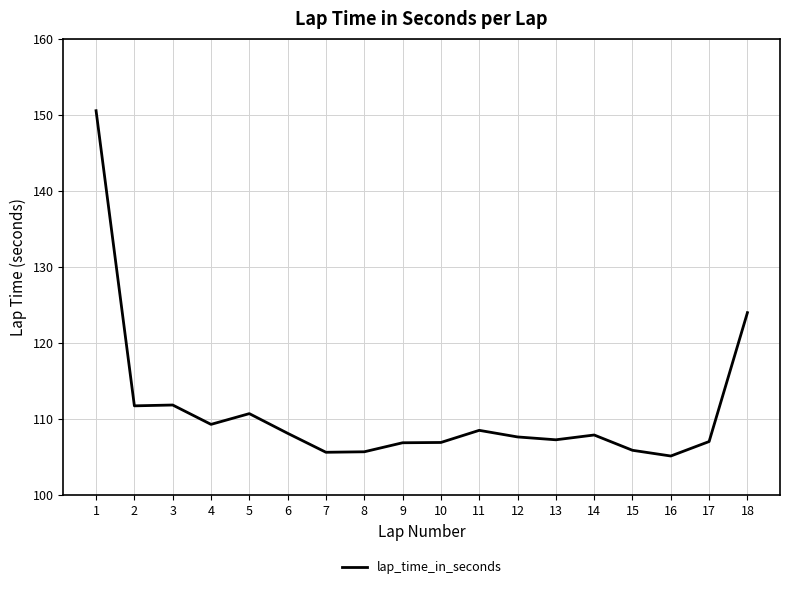

Does the chart have visible grid lines?

Yes